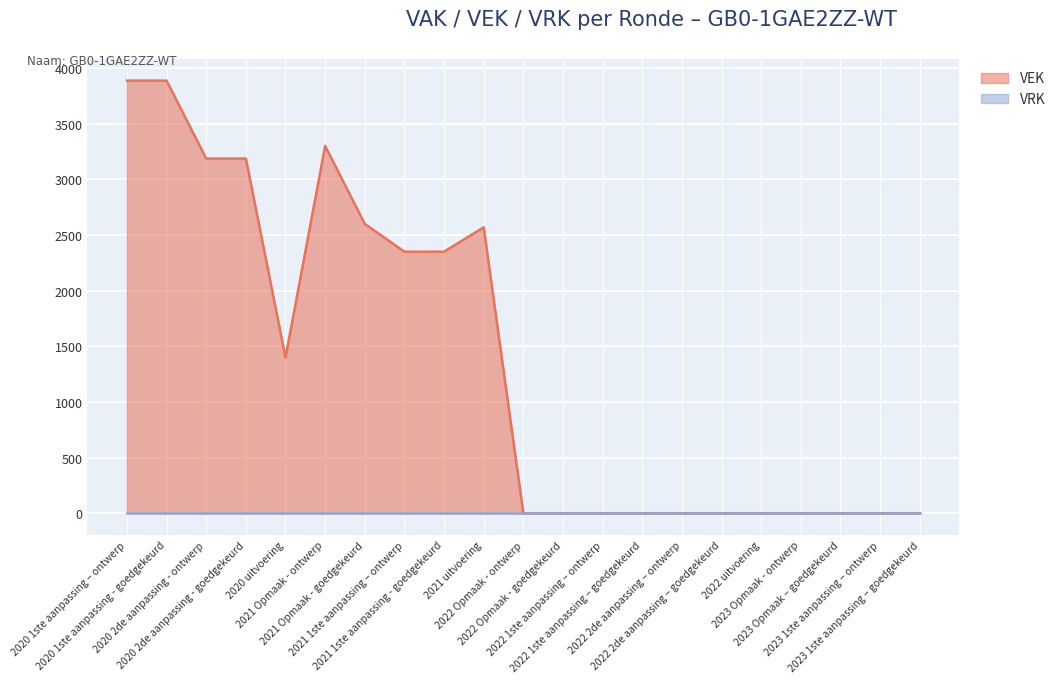

The value at 2020 2de aanpassing - ontwerp is 1819. True or false?

False